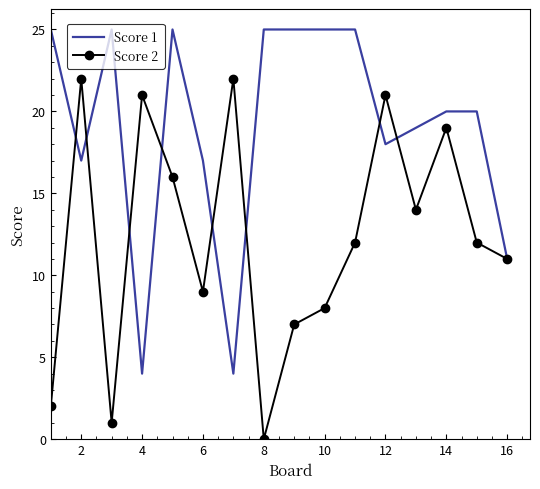

Rank the series by their average value, from lowest to highest.

Score 2, Score 1